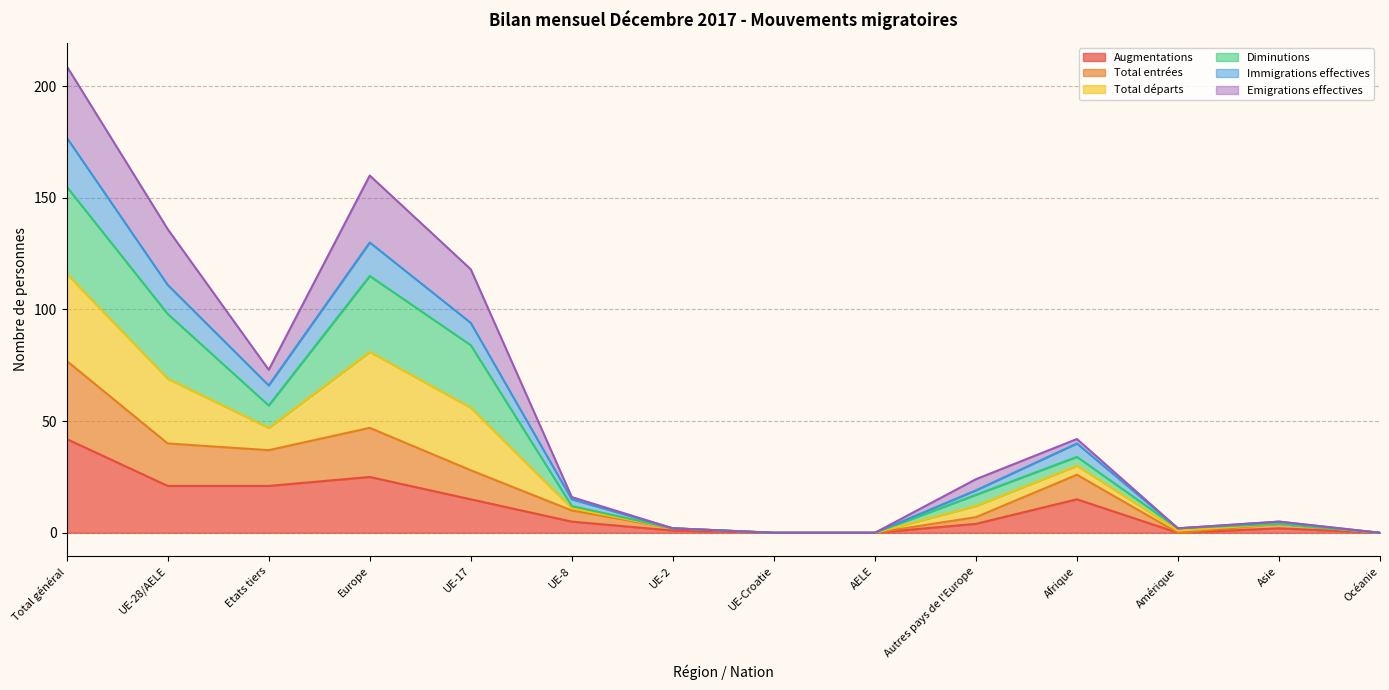

Which category has the lowest value in the Augmentations series?

UE-Croatie